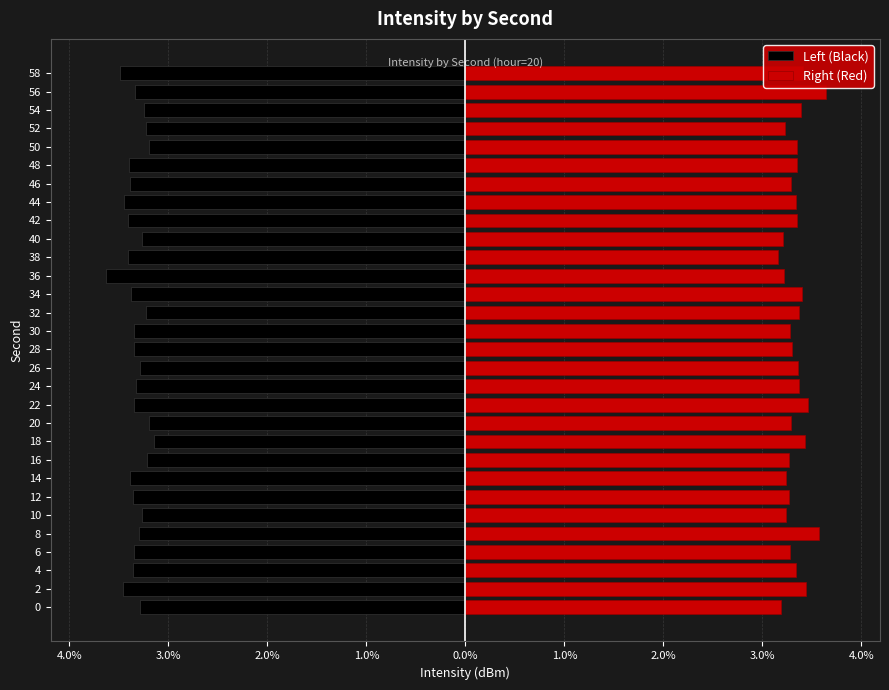

Which series changed the most between 6 and 28?

Right (Red)